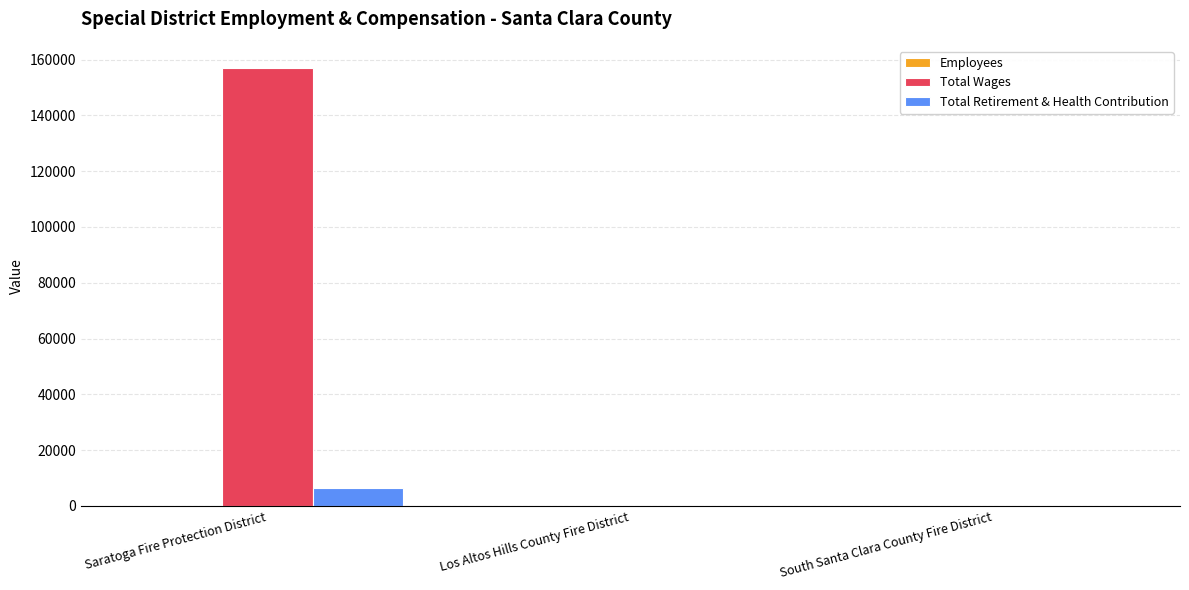

Is it true that Total Wages equals -102082 at South Santa Clara County Fire District?

False